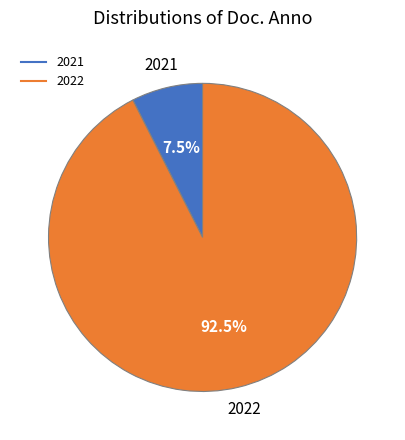

Count the number of slices in the pie.

2